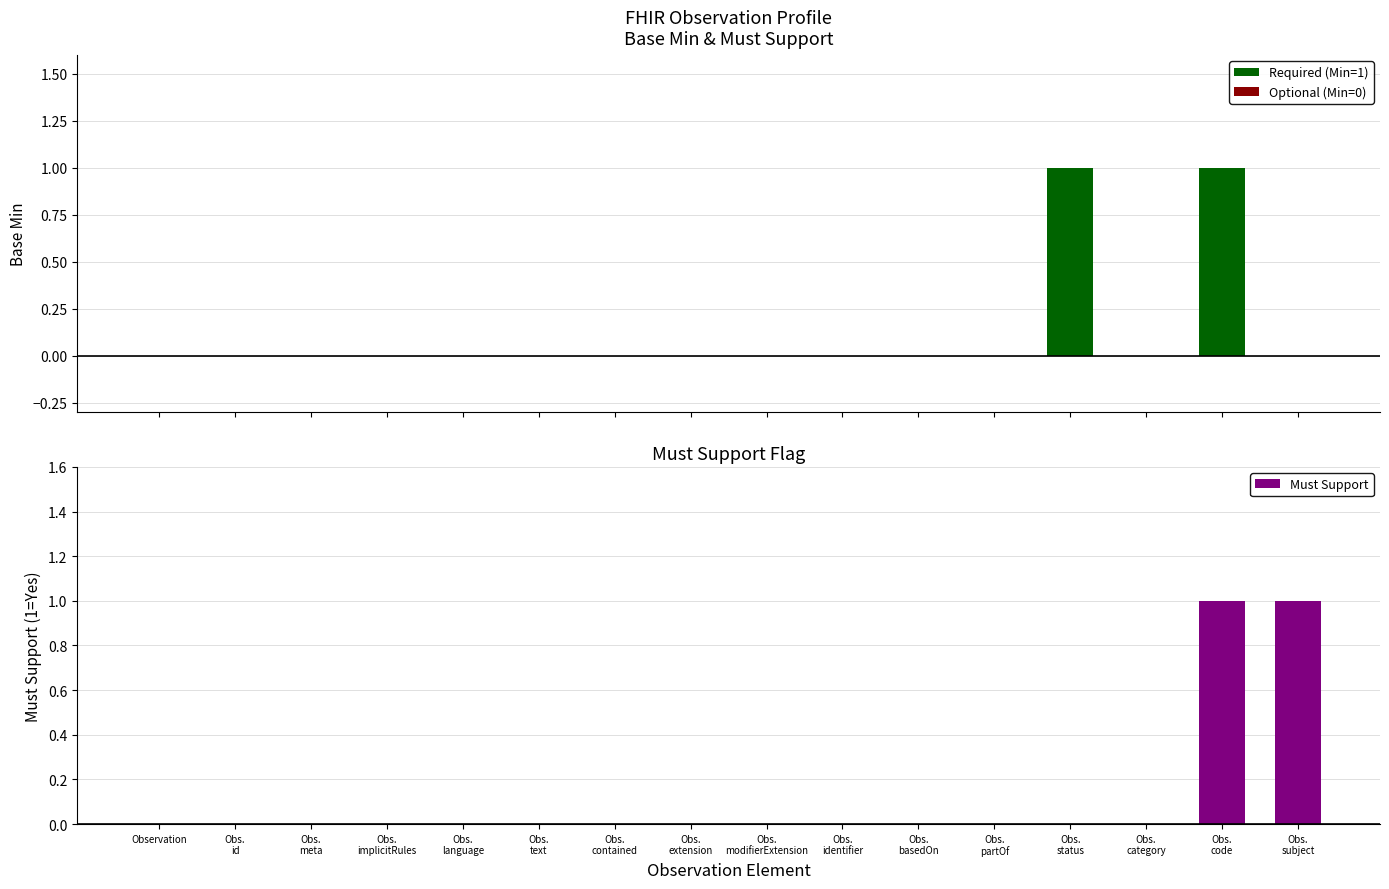

How many series are shown in this chart?

2